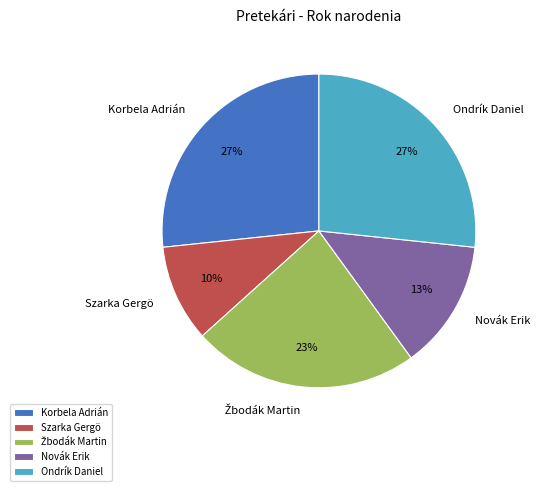

Is it true that Ondrík Daniel is 21% of the pie?

False